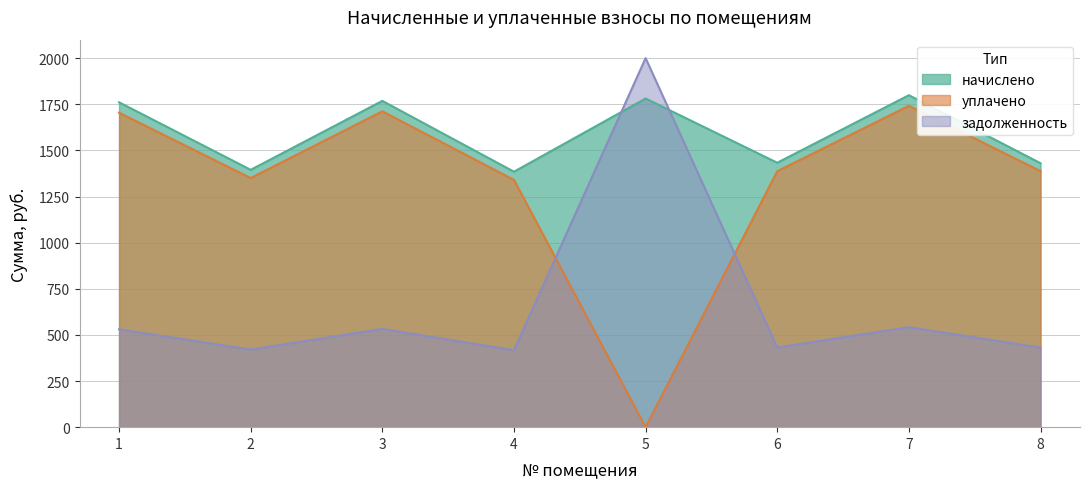

What is the spread (max minus min) of values at 7?

1257.0